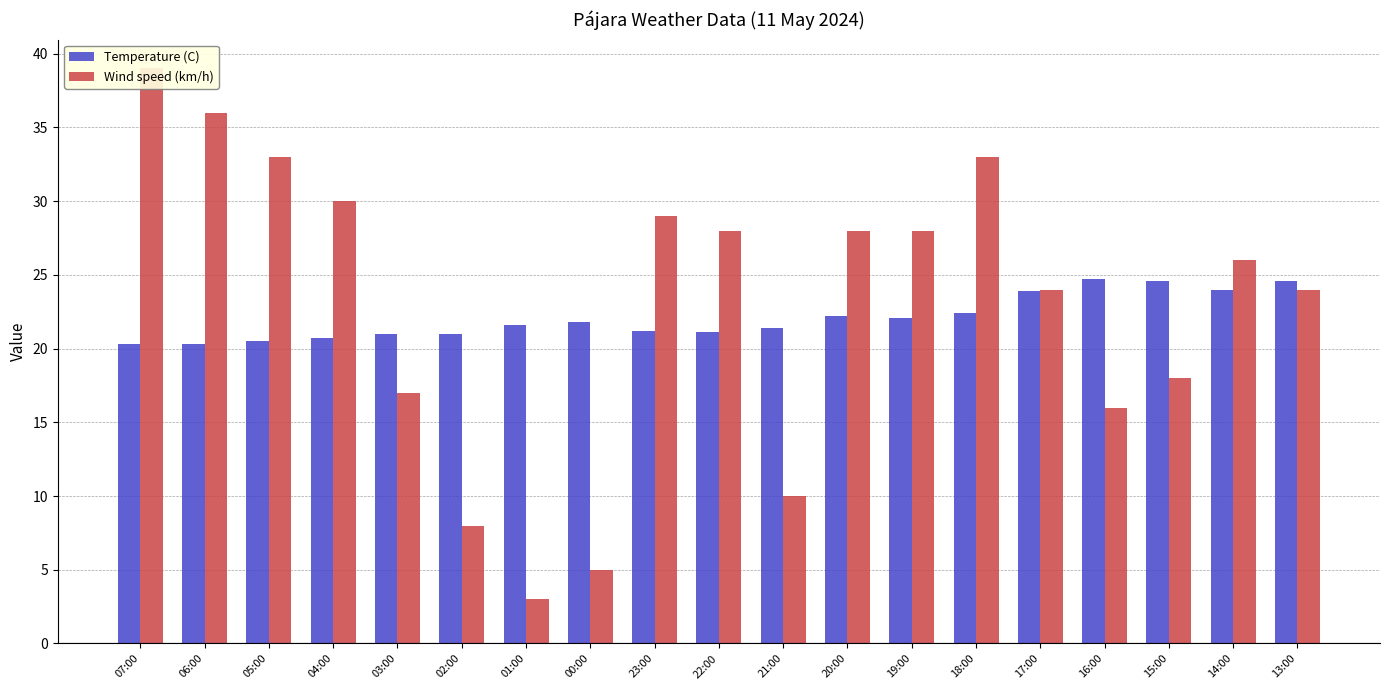

Does the chart contain any negative values?

No